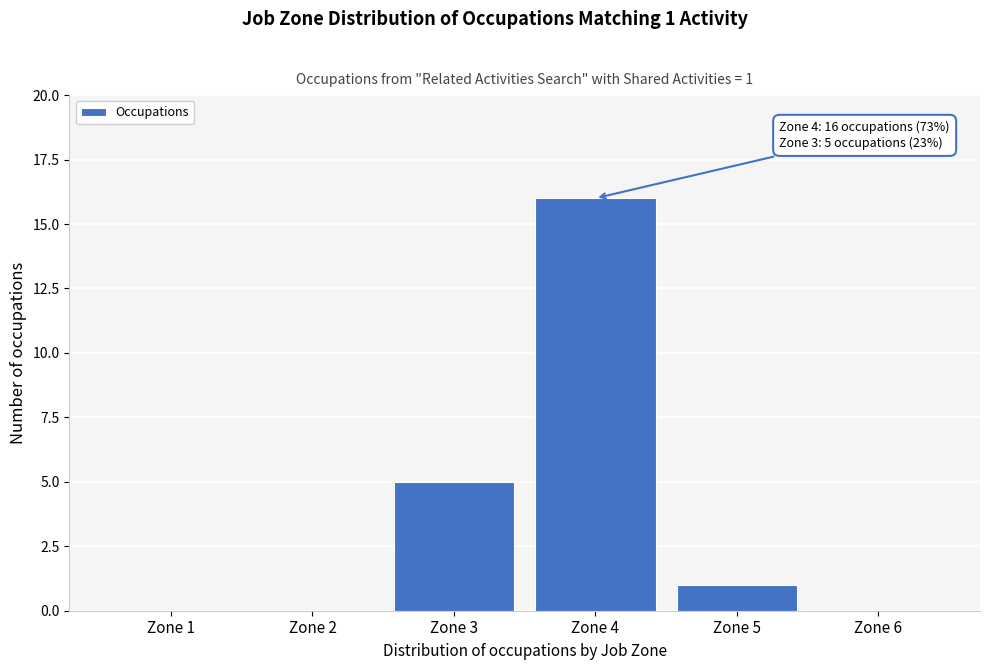

Which range on the x-axis has the tallest bar?

3.5 to 4.5